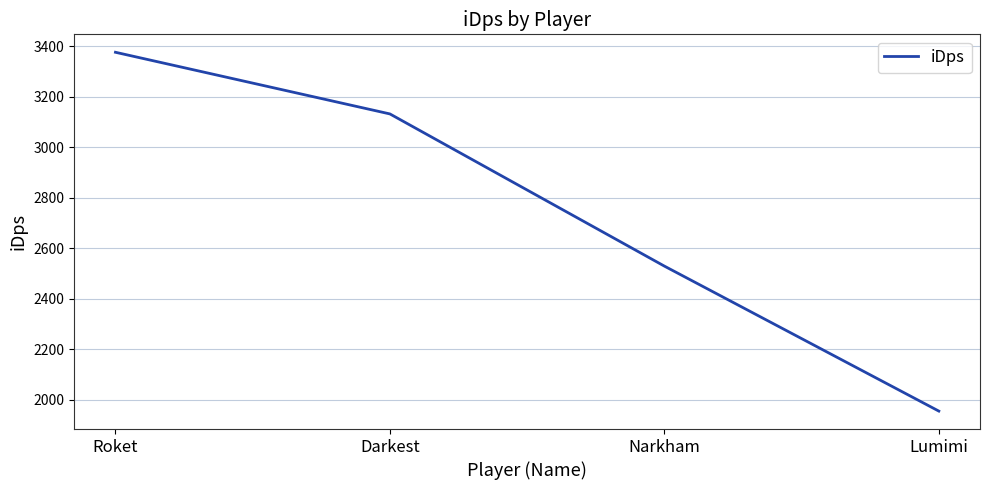

List the labels in order of value, largest first.

Roket, Darkest, Narkham, Lumimi